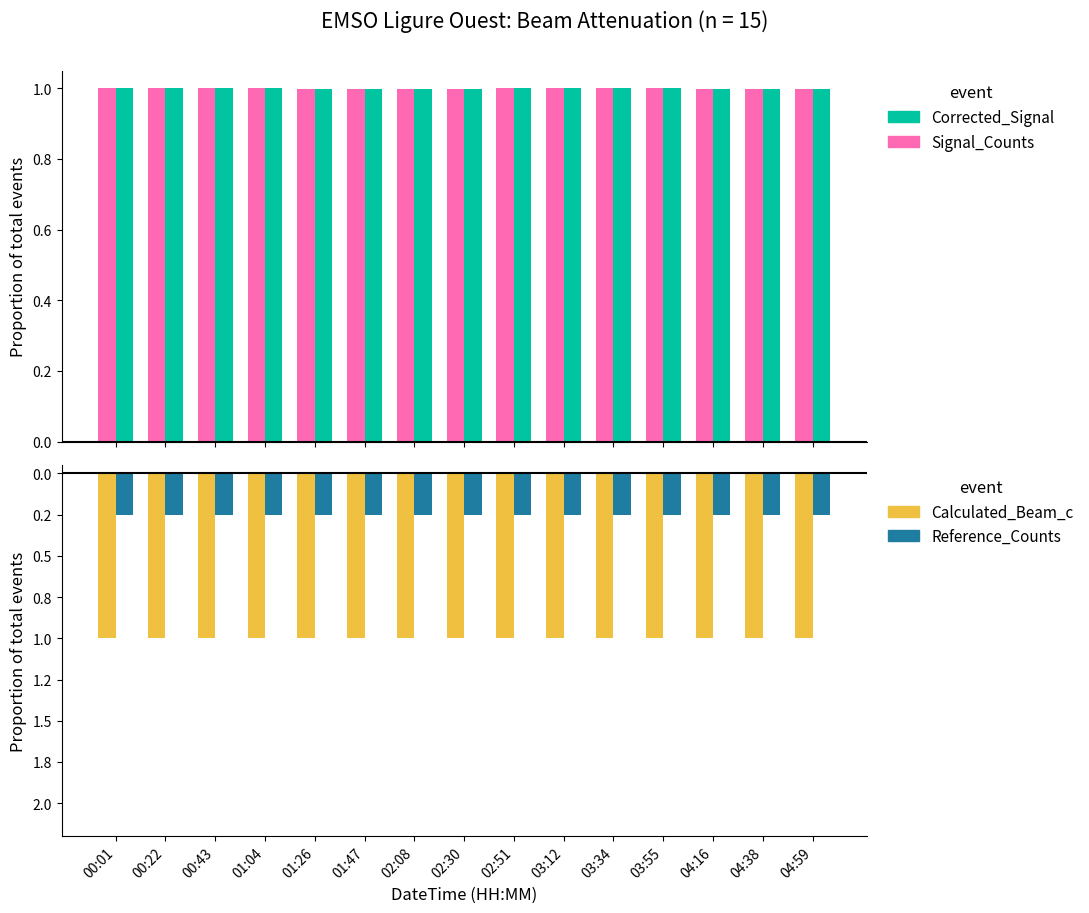

Which series has the largest range (max minus min)?

Calculated_Beam_c